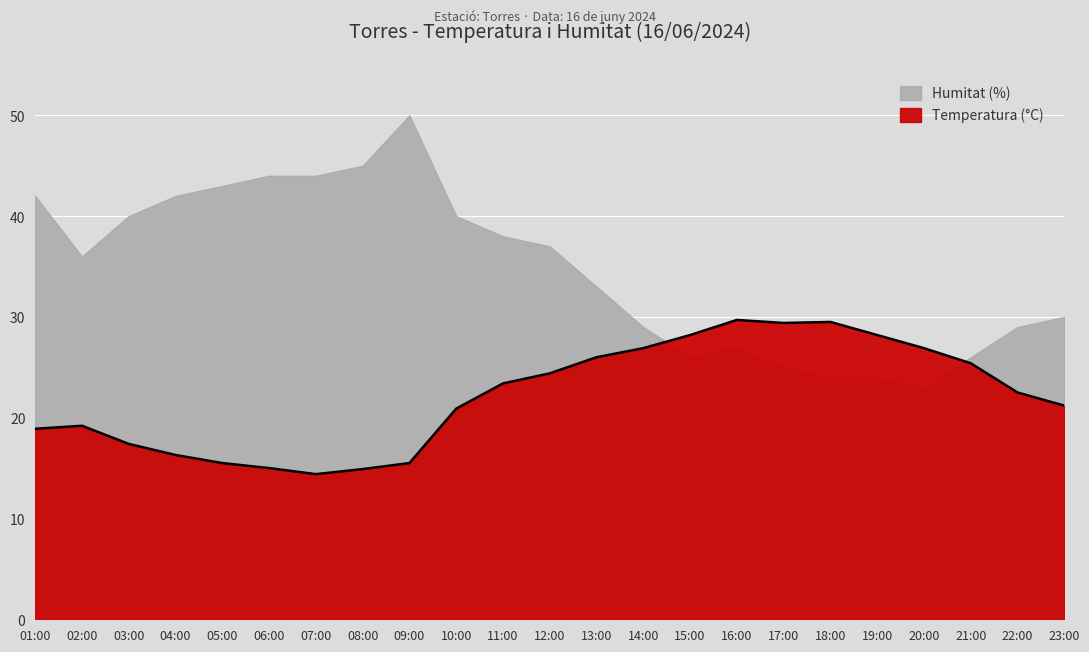

Approximately how many times larger is the value at 20:00 compared to 04:00?

1.7